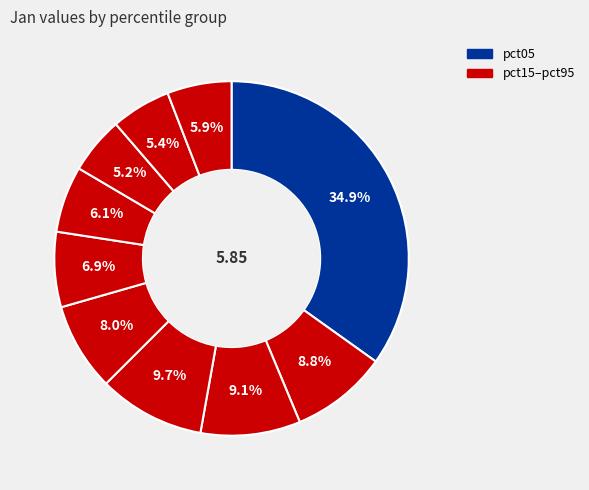

How many slices are in this pie chart?

10